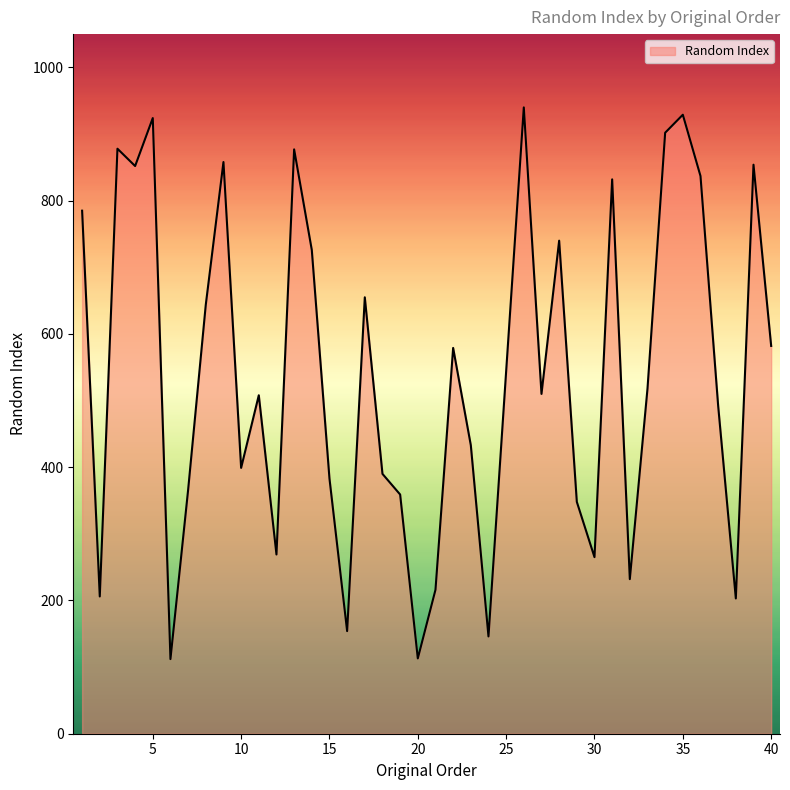

What is the difference between the maximum and minimum values?

828